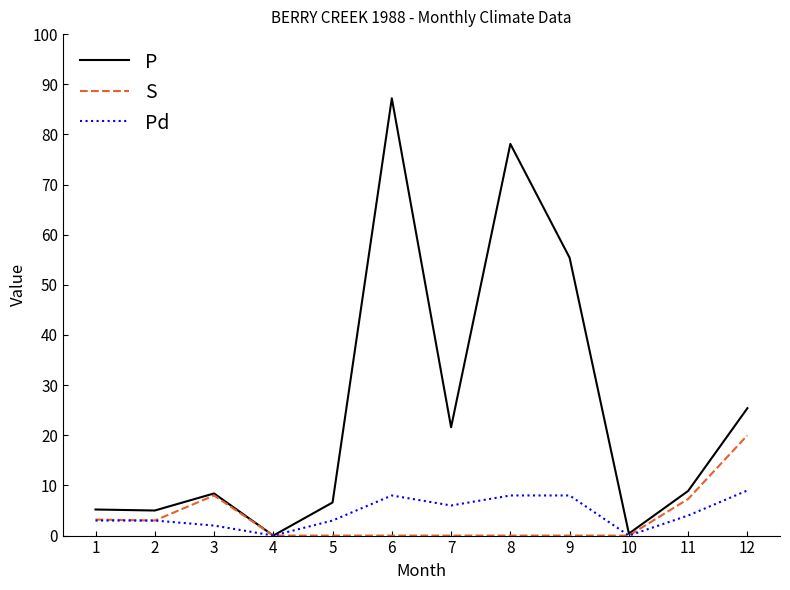

The value of S at 10 is 0.0. True or false?

True